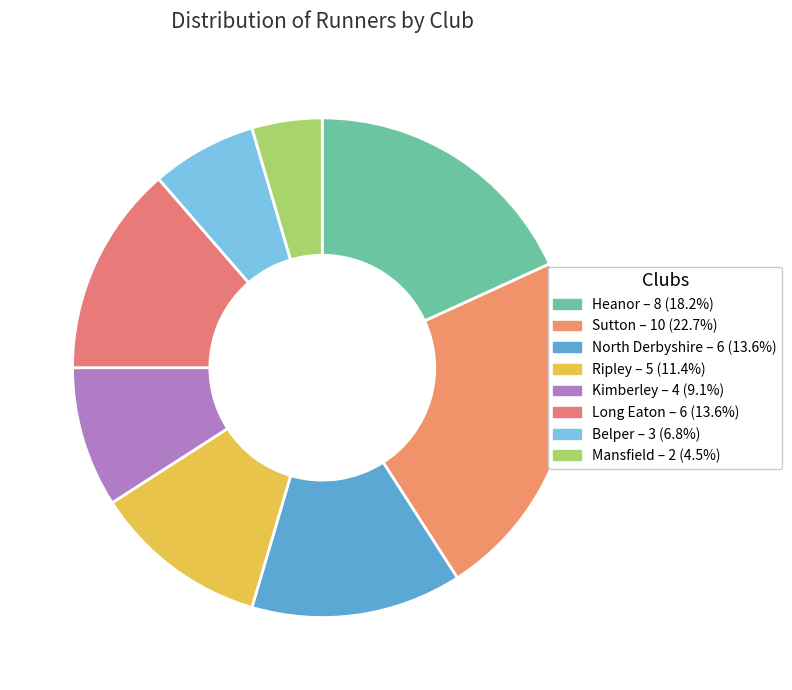

Does Sutton represent more than half of the total?

No